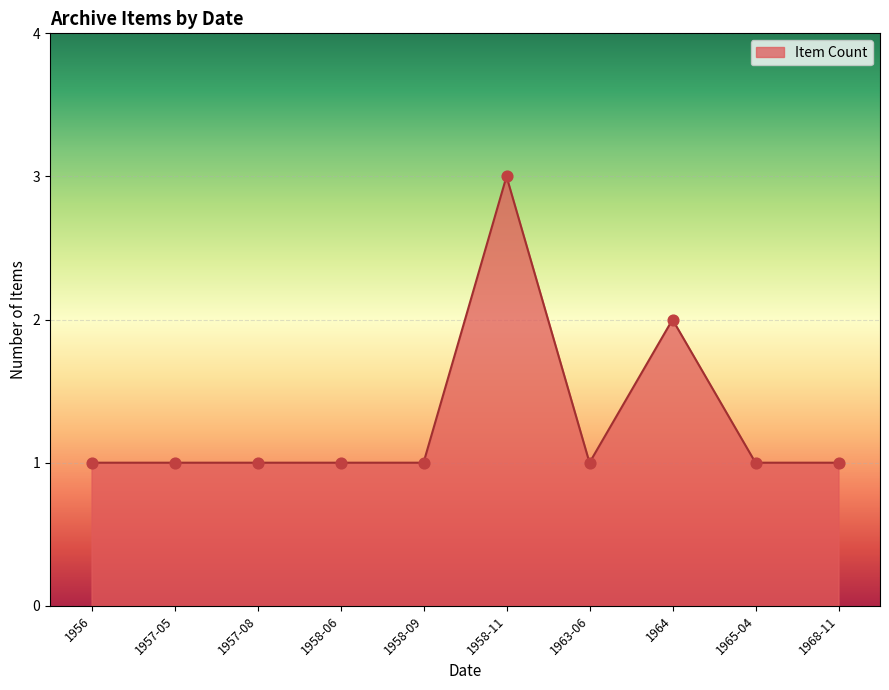

What is the ratio of the value at 1964 to the value at 1958-11?

0.7